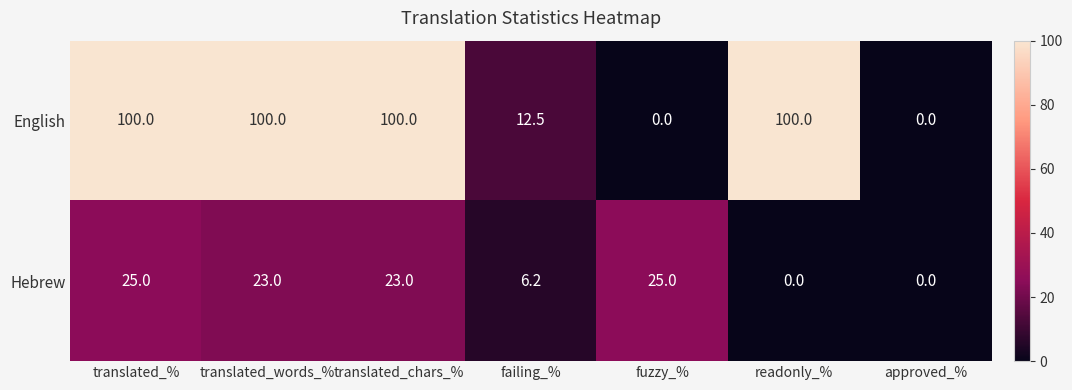

Which series has the widest spread of values?

English